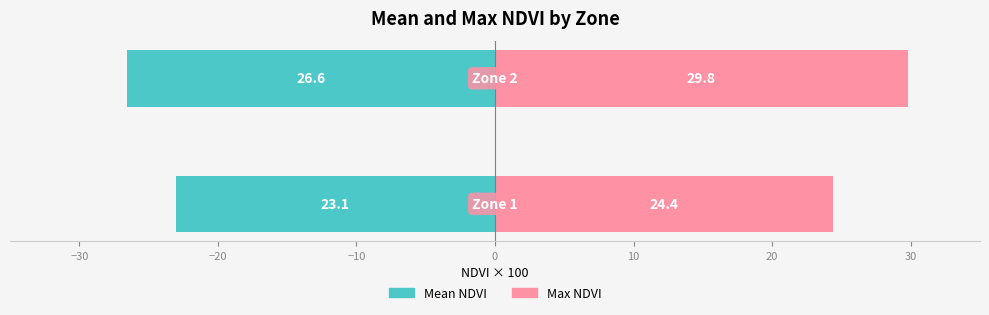

What is the minimum value shown in the chart?

-26.6